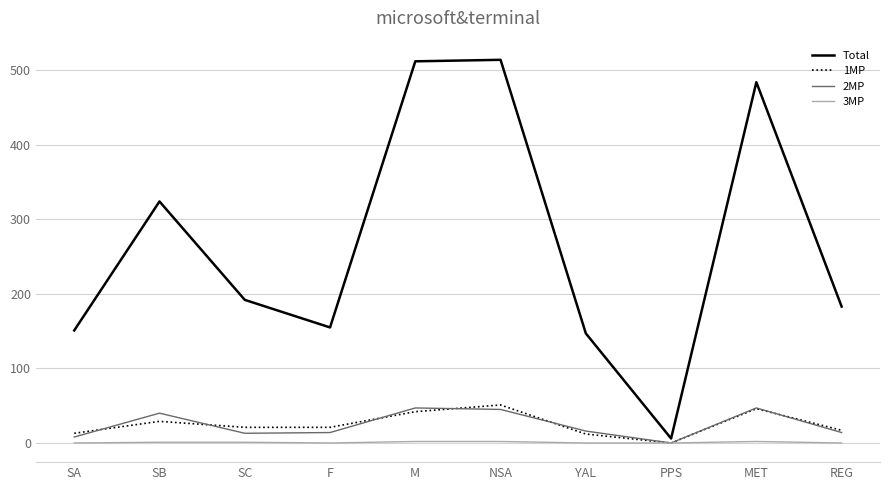

True or false: Total and 1MP cross at least once.

False